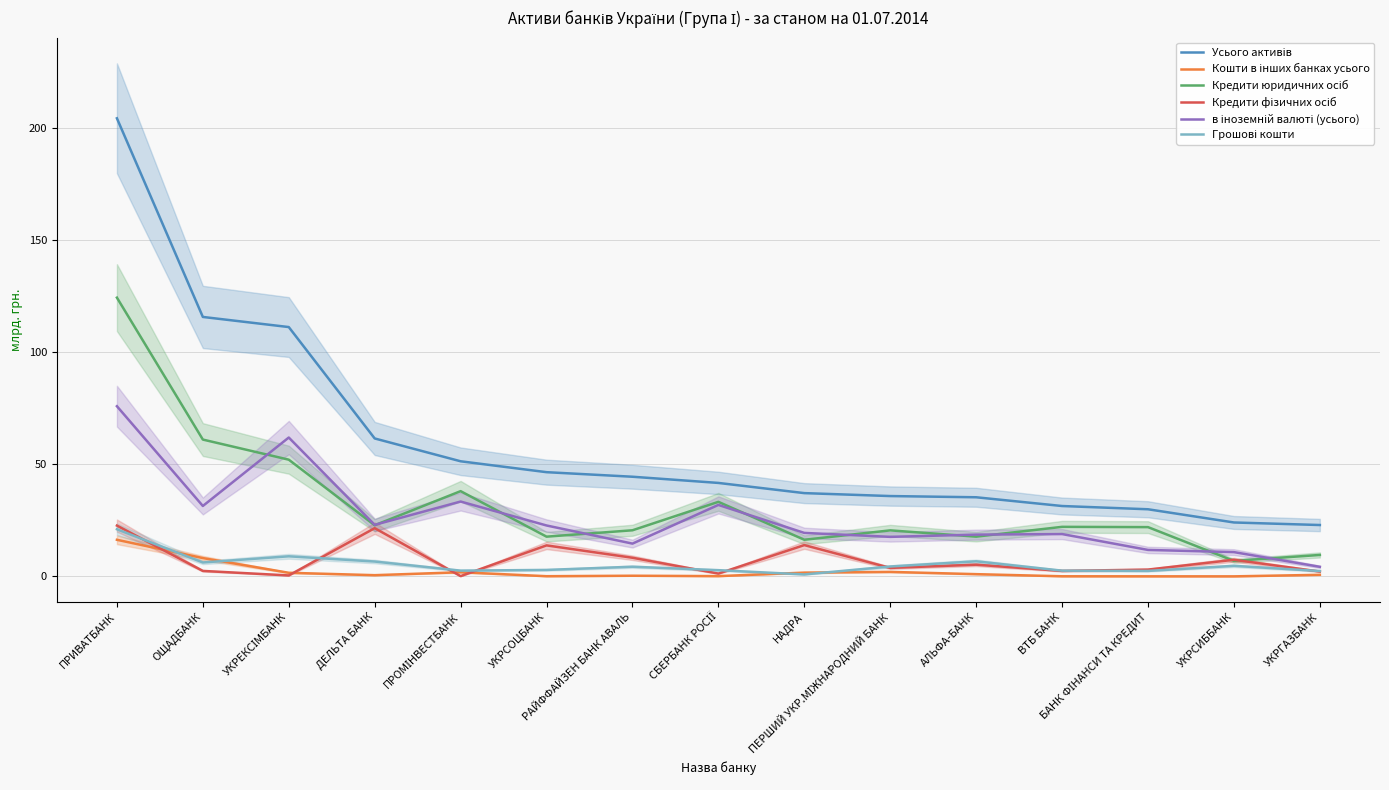

Rank the categories by Кредити юридичних осіб value from highest to lowest.

ПРИВАТБАНК, ОЩАДБАНК, УКРЕКСІМБАНК, ПРОМІНВЕСТБАНК, СБЕРБАНК РОСІЇ, ДЕЛЬТА БАНК, ВТБ БАНК, БАНК ФІНАНСИ ТА КРЕДИТ, РАЙФФАЙЗЕН БАНК АВАЛЬ, ПЕРШИЙ УКР.МІЖНАРОДНИЙ БАНК, АЛЬФА-БАНК, УКРСОЦБАНК, НАДРА, УКРГАЗБАНК, УКРСИББАНК